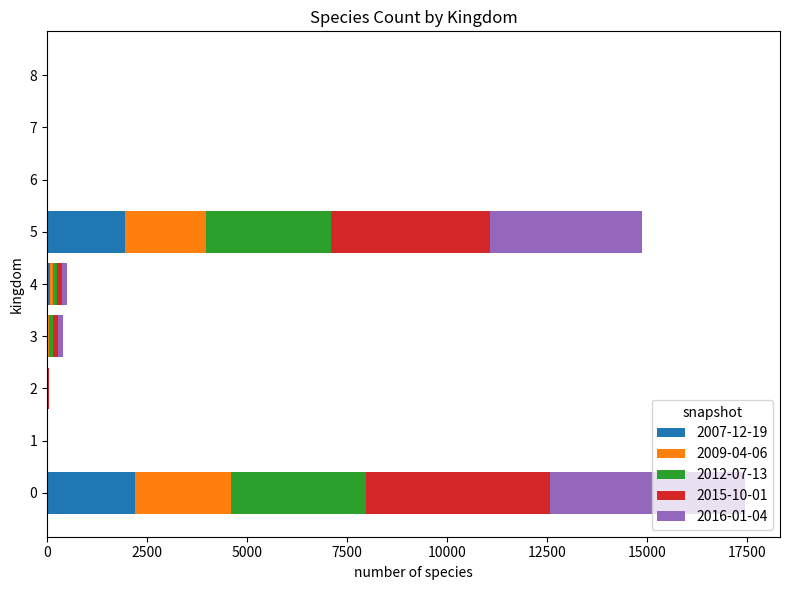

How many data points does each series have?

9